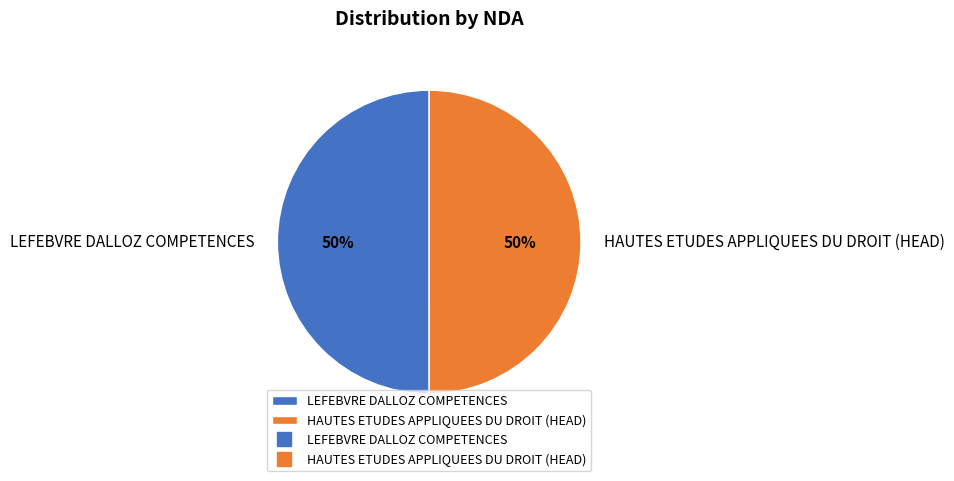

Do HAUTES ETUDES APPLIQUEES DU DROIT (HEAD) and LEFEBVRE DALLOZ COMPETENCES together represent more than half of the pie?

Yes